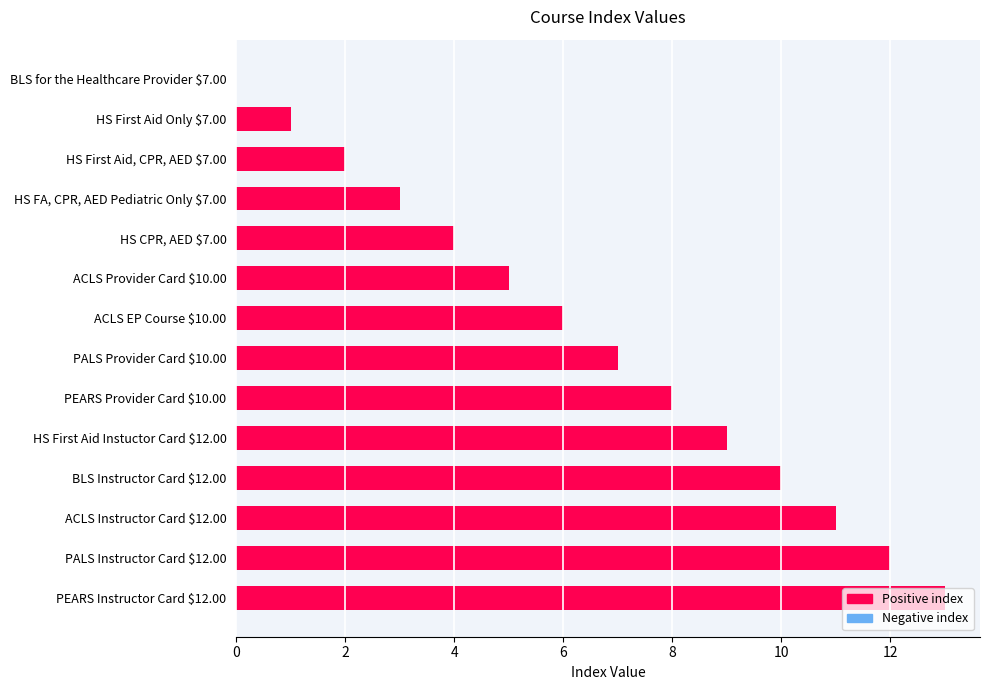

The value at ACLS EP Course $10.00 is 6. True or false?

True